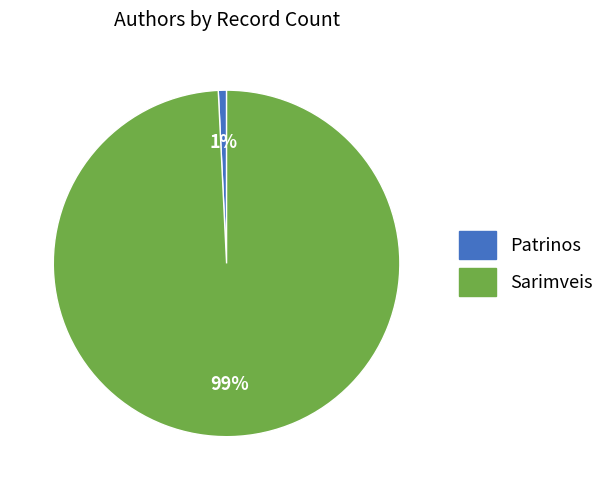

What is the majority slice?

Sarimveis